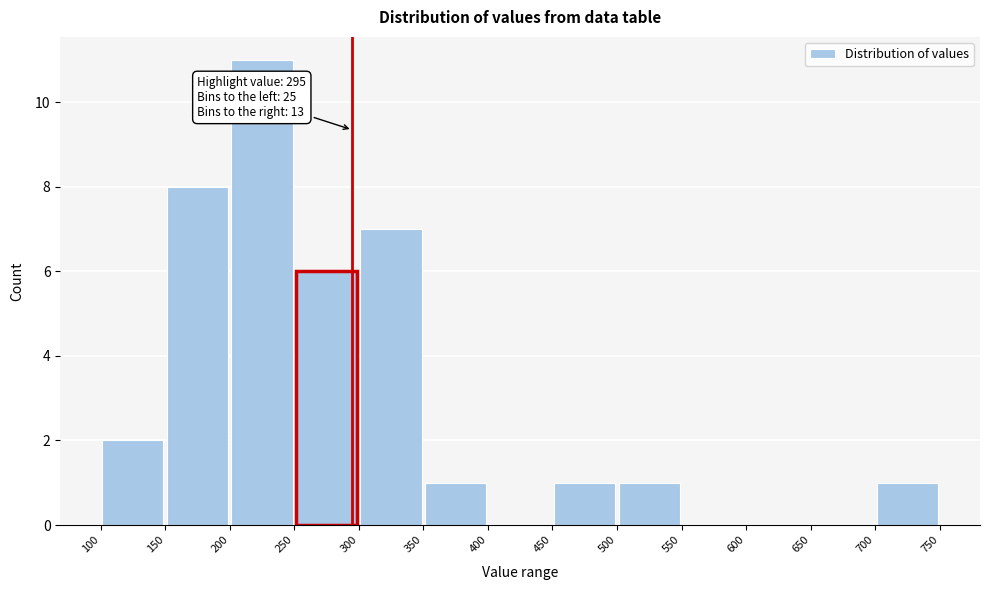

Over which range of the x-axis is the bar tallest?

200 to 250